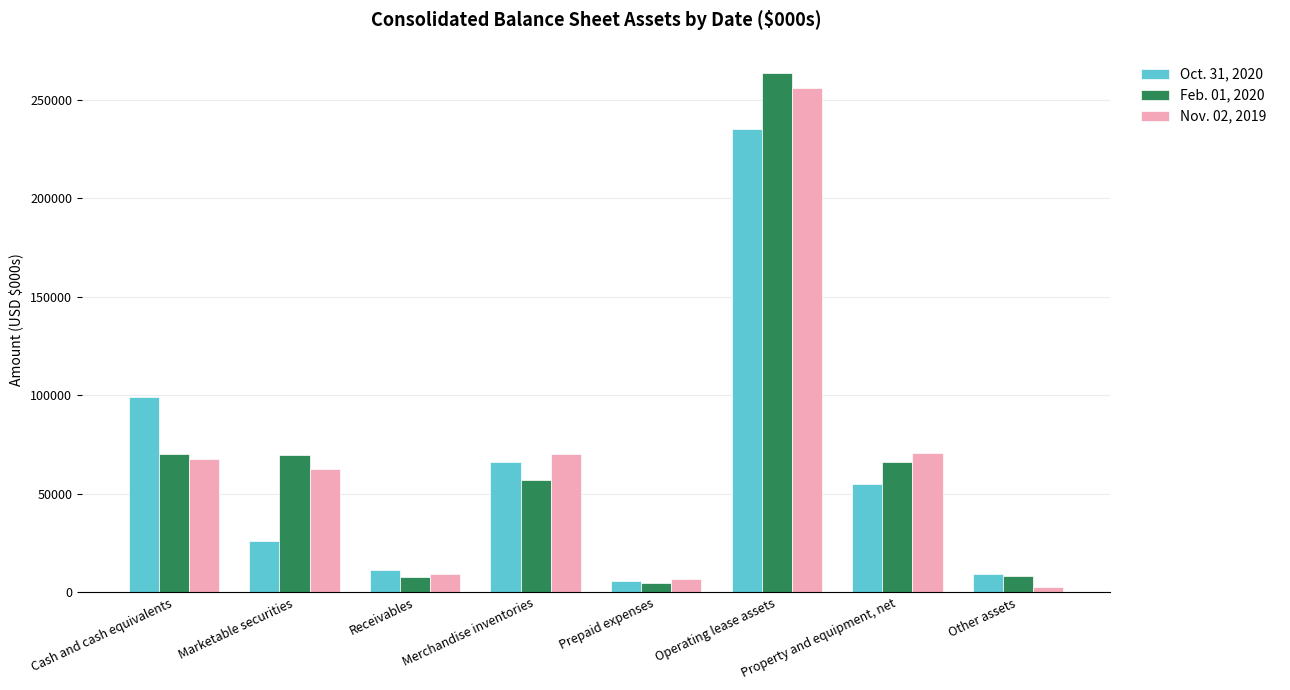

Are the bars grouped side by side (vs. stacked)?

Yes